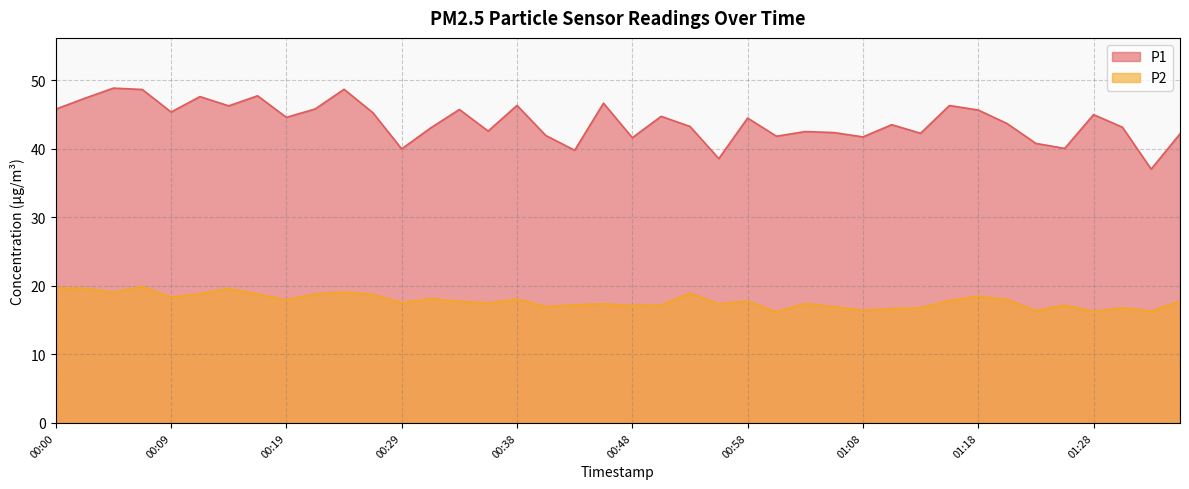

Where is P1 nearest to the value 42?

00:41